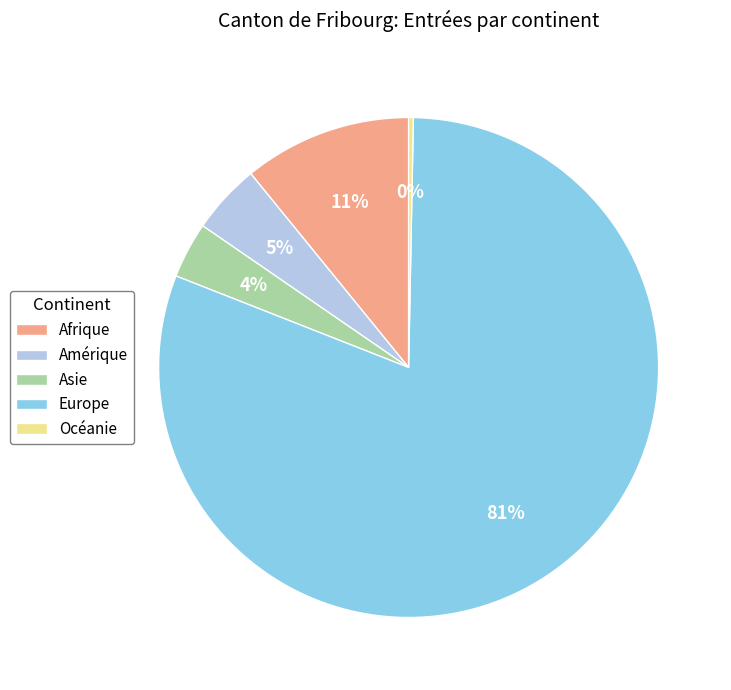

Is the sum of Amérique and Asie greater than half?

No